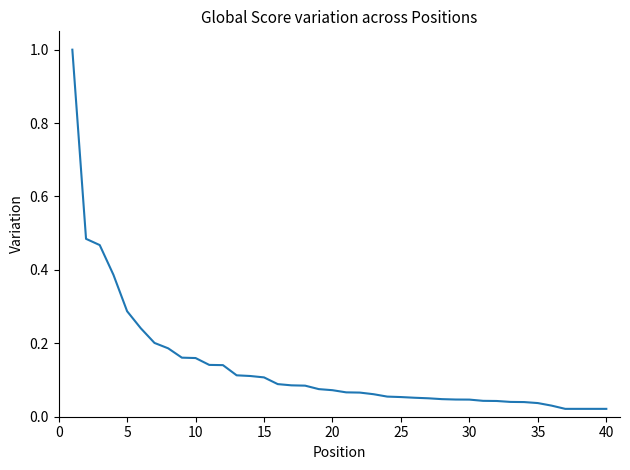

What is the difference between the maximum and minimum values?

1.0